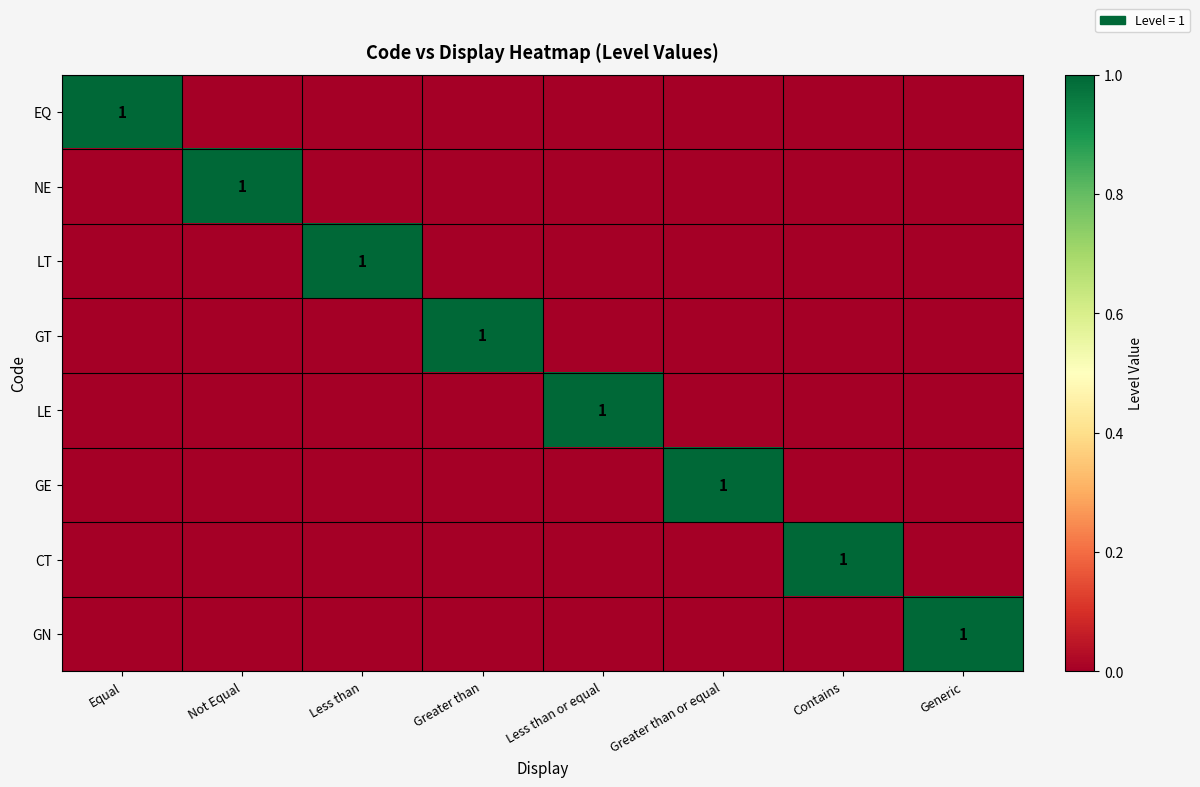

Which category has the highest value across all series?

Equal